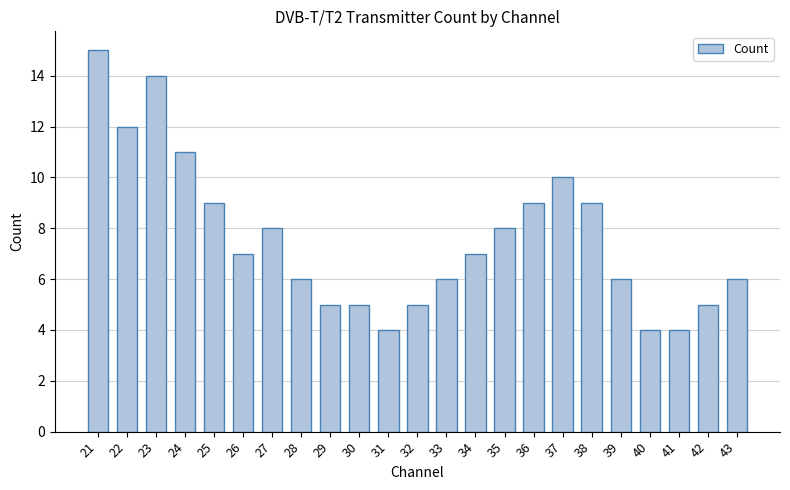

Reading left to right, extract all data points from this chart.

21=15	22=12	23=14	24=11	25=9	26=7	27=8	28=6	29=5	30=5	31=4	32=5	33=6	34=7	35=8	36=9	37=10	38=9	39=6	40=4	41=4	42=5	43=6